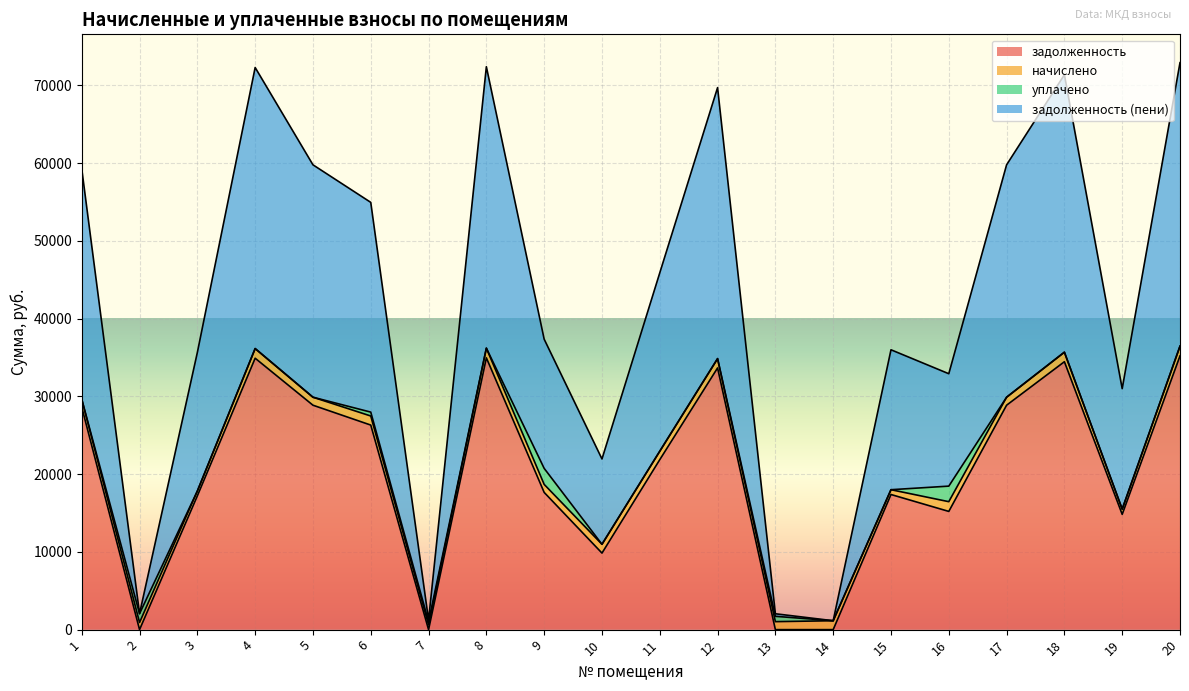

At how many categories does at least one series exceed 26875?

15